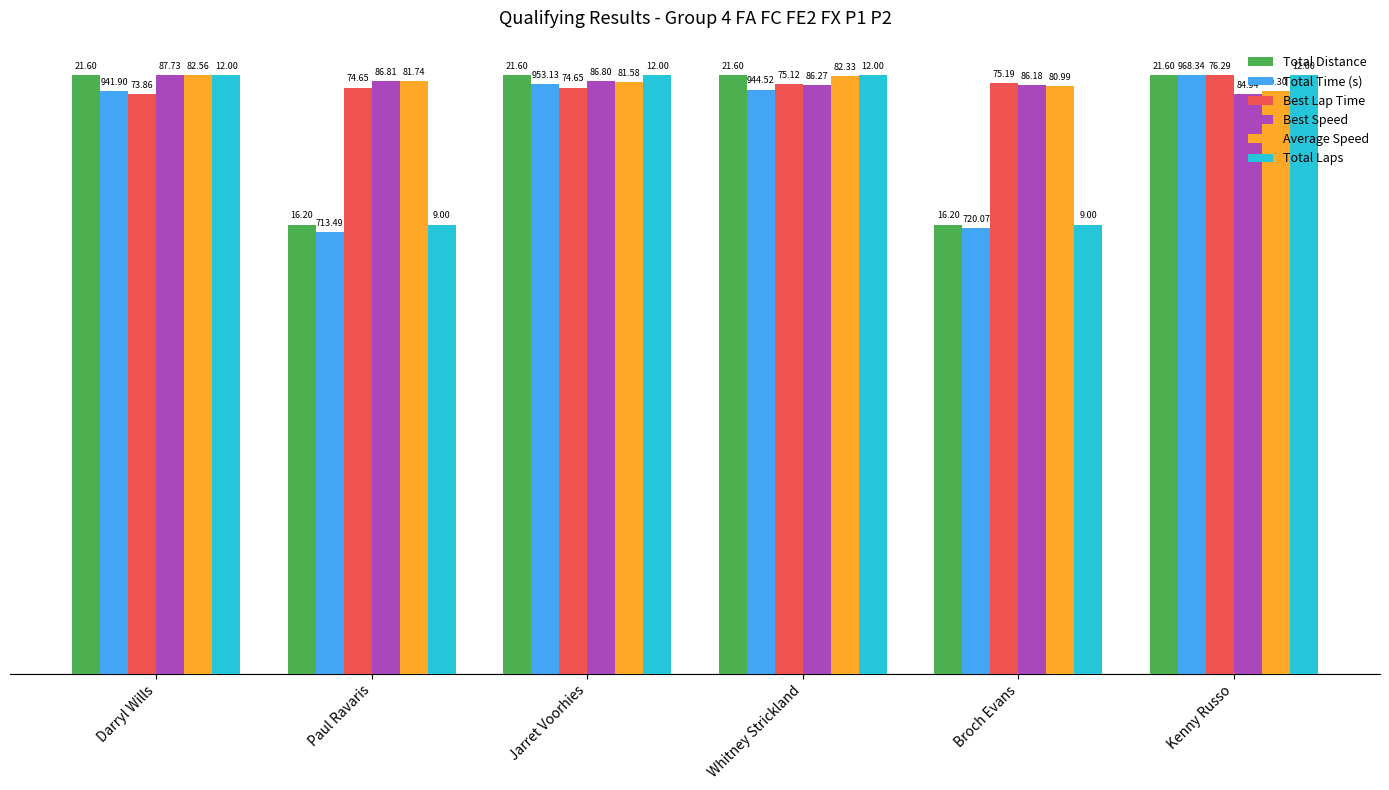

Reading right to left, transcribe all the data shown in this chart.

Total Distance: 100.0	75.0	100.0	100.0	75.0	100.0
Total Time (s): 100.0	74.4	97.5	98.4	73.7	97.3
Best Lap Time: 100.0	98.6	98.5	97.9	97.9	96.8
Best Speed: 96.8	98.2	98.3	98.9	98.9	100.0
Average Speed: 97.3	98.1	99.7	98.8	99.0	100.0
Total Laps: 100.0	75.0	100.0	100.0	75.0	100.0